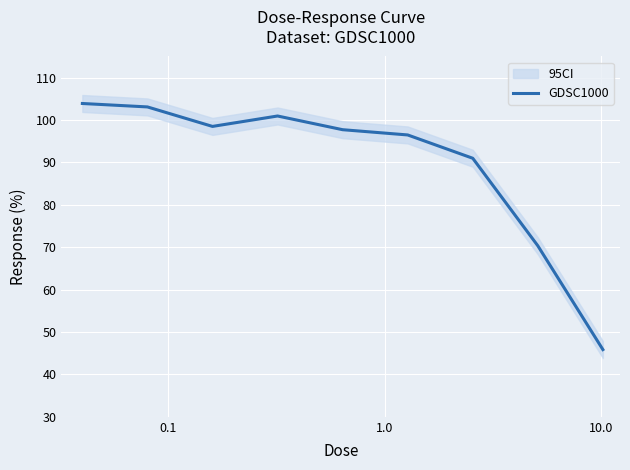

What is the lowest value of the GDSC1000 series?

45.9